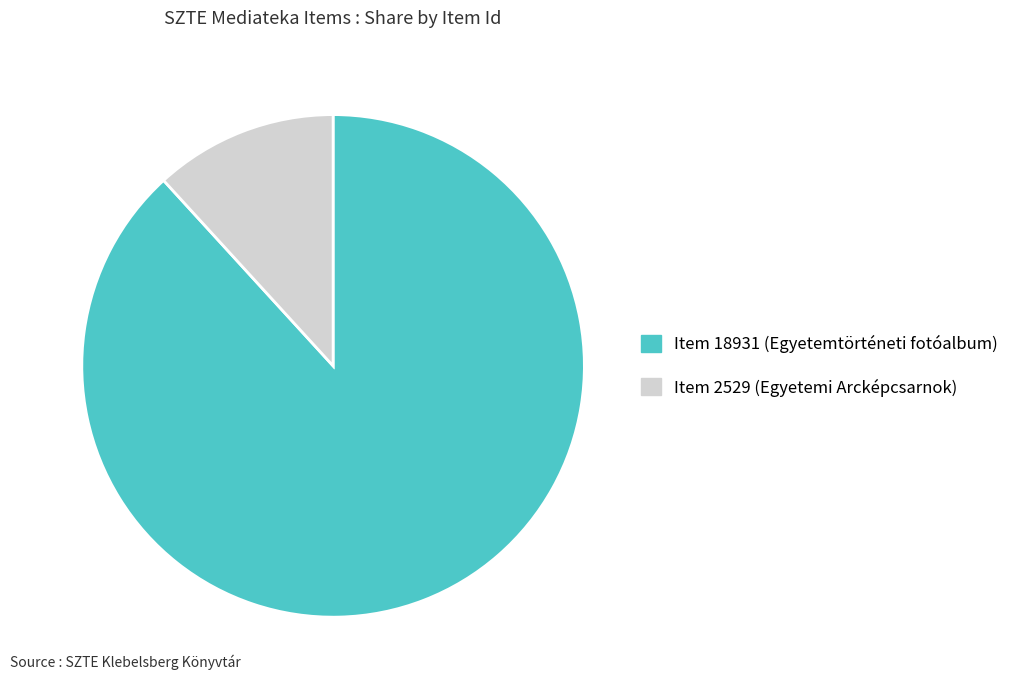

Does any single category account for the majority?

Yes